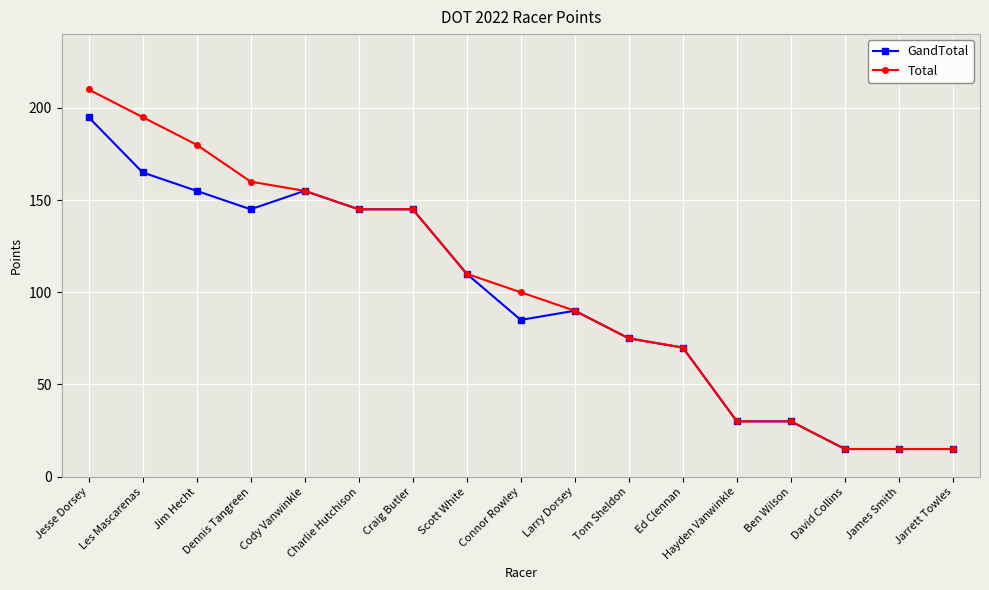

Where is the first local maximum for GandTotal?

Cody Vanwinkle